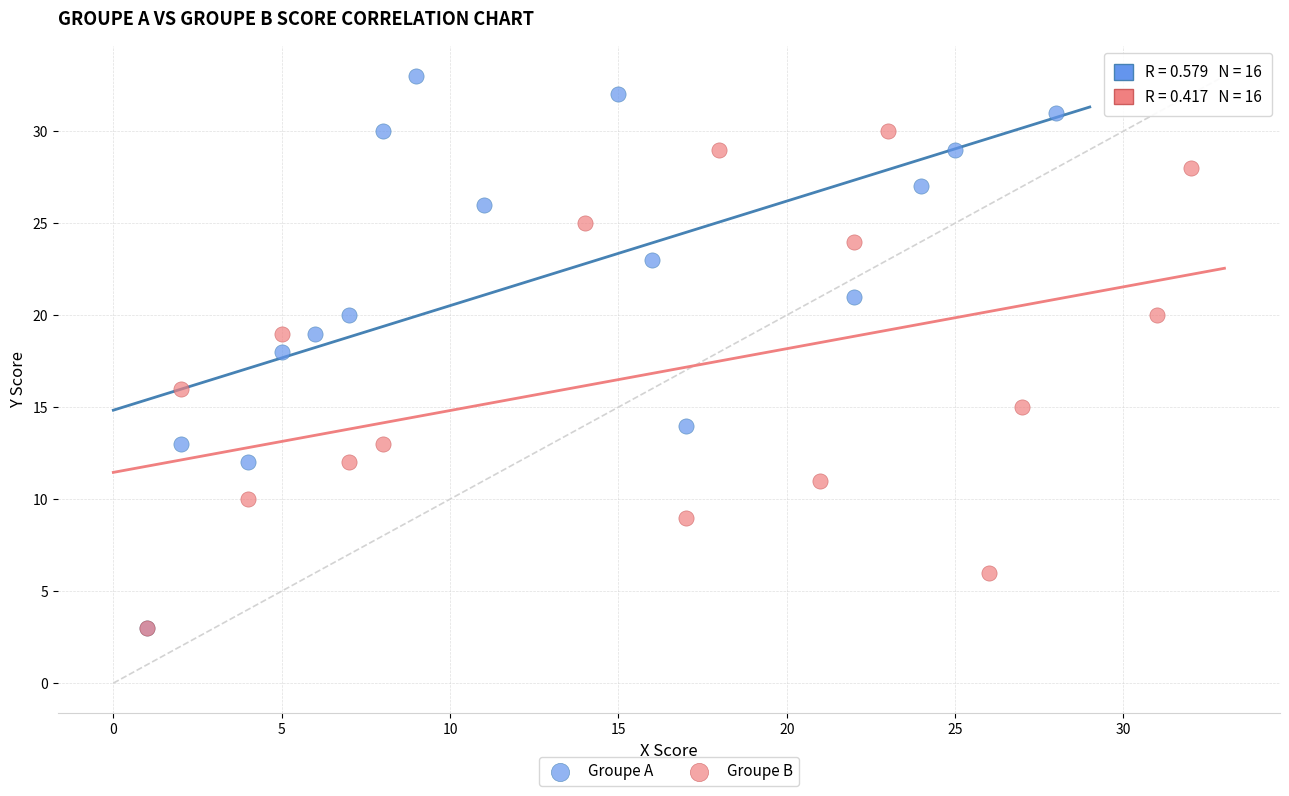

Which series has the largest Y range (max minus min)?

Groupe A